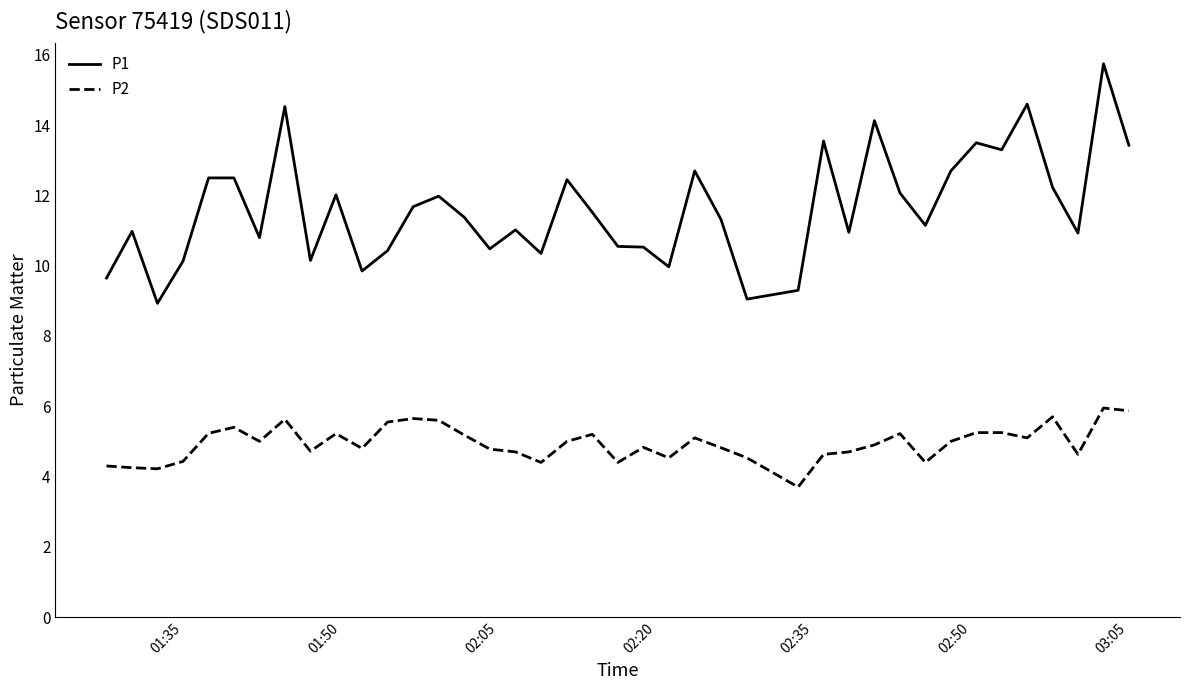

What is the minimum value shown in the chart?

3.7